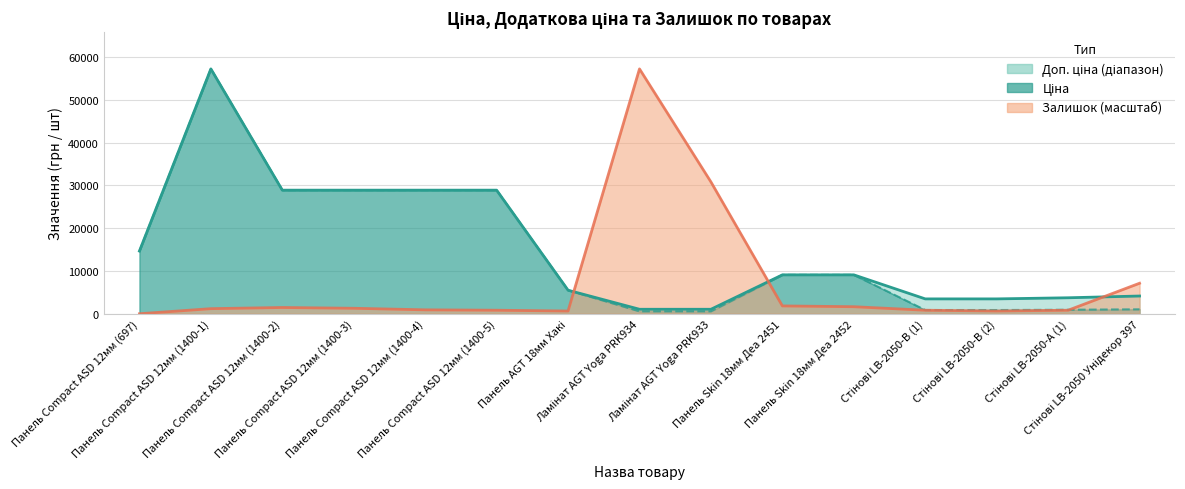

At how many categories does at least one series exceed 8277?

10